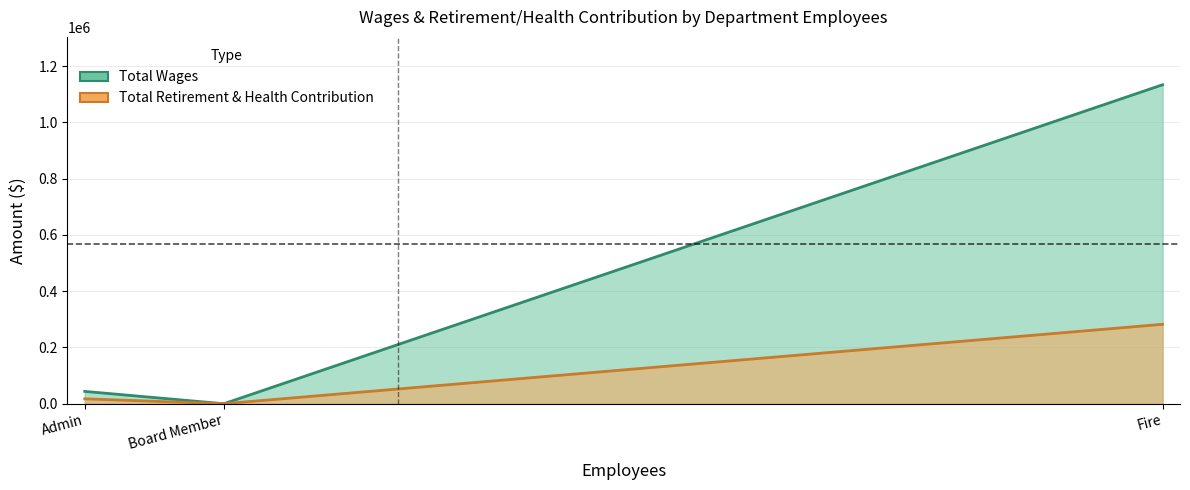

The value of Total Wages at Board Member is -415096. True or false?

False